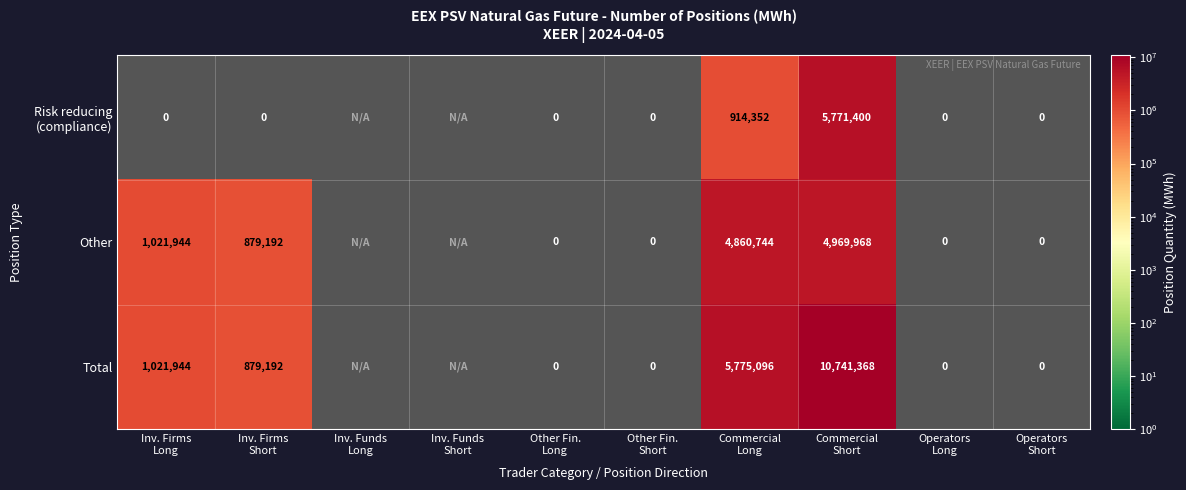

Rank the series by their maximum value, from lowest to highest.

Other, Risk reducing (compliance), Total